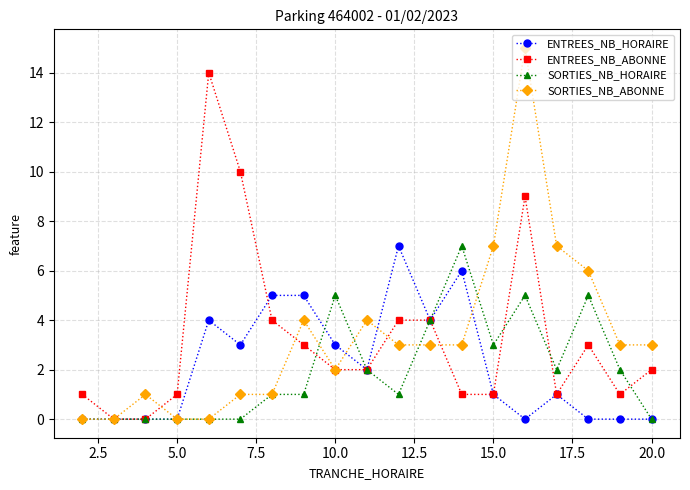

At how many categories does at least one series exceed 8?

3